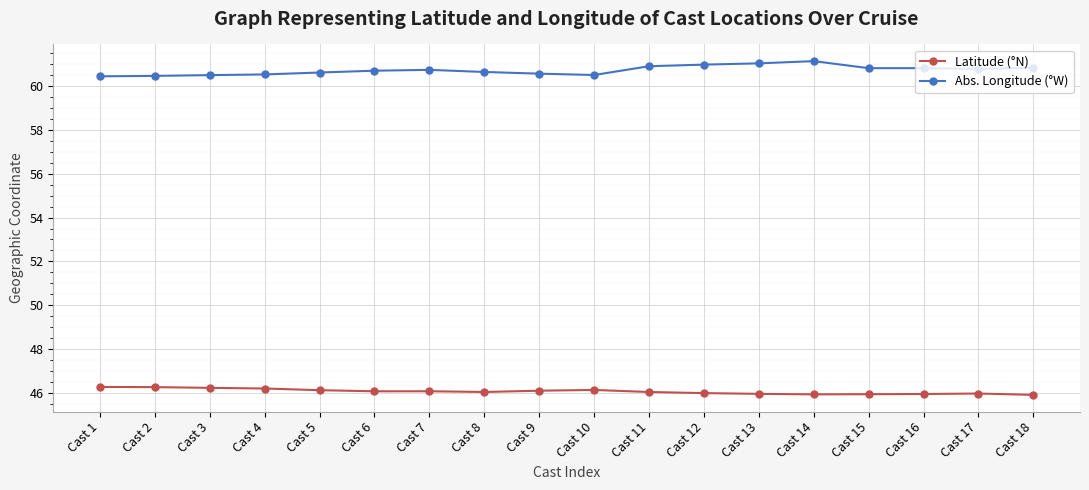

The Abs. Longitude (°W) series shows 60.5 at Cast 2. True or false?

True